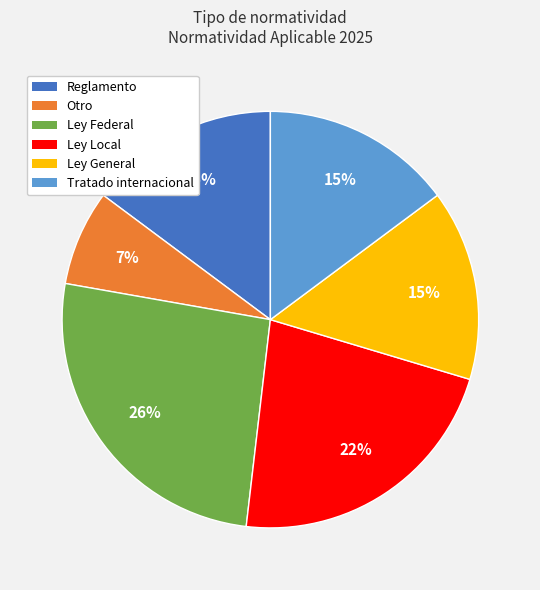

The Ley Local slice represents 14% of the pie. True or false?

False